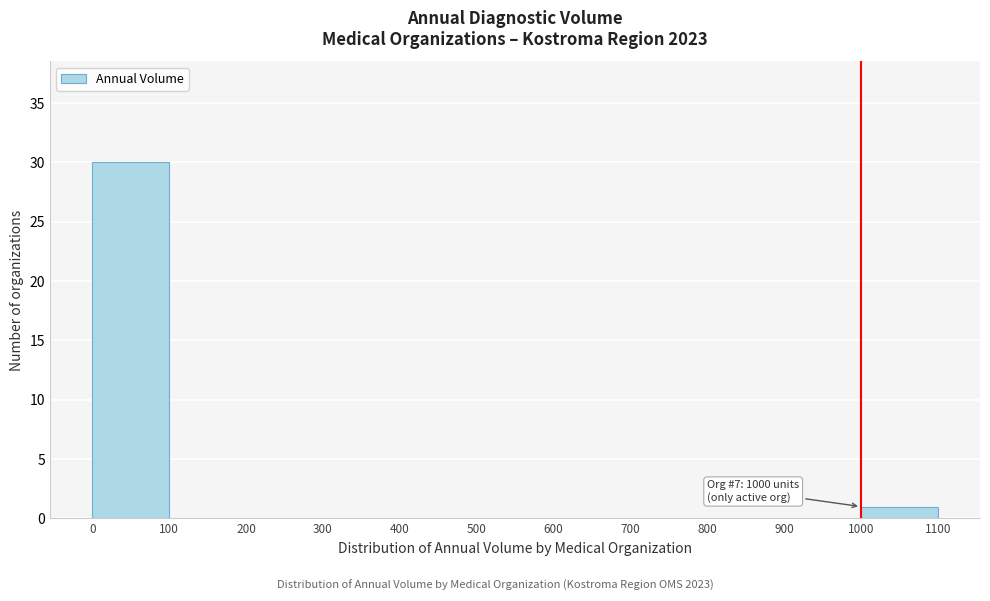

Which range on the x-axis has the tallest bar?

0 to 100